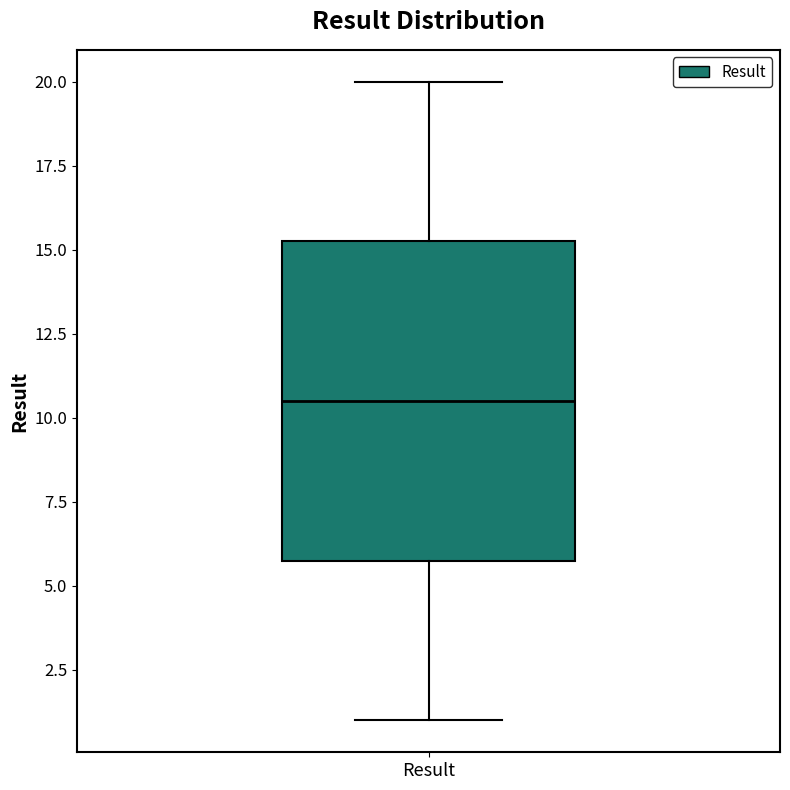

Read this box plot against the y-axis: the position of the median line, the range covered by the box, and the ends of both whiskers. The values are not printed on the chart, so give them approximately, as read against the axis.

median 10.5, box 6.0 to 15.5, whiskers 1.0 to 20.0